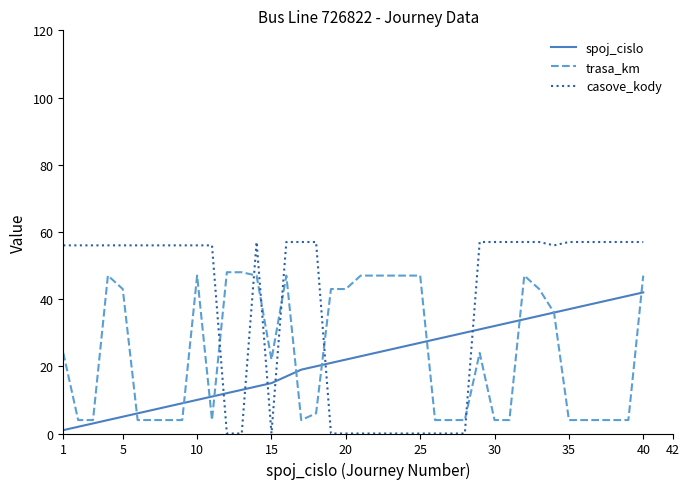

True or false: spoj_cislo has more than 1 interior local peaks.

False